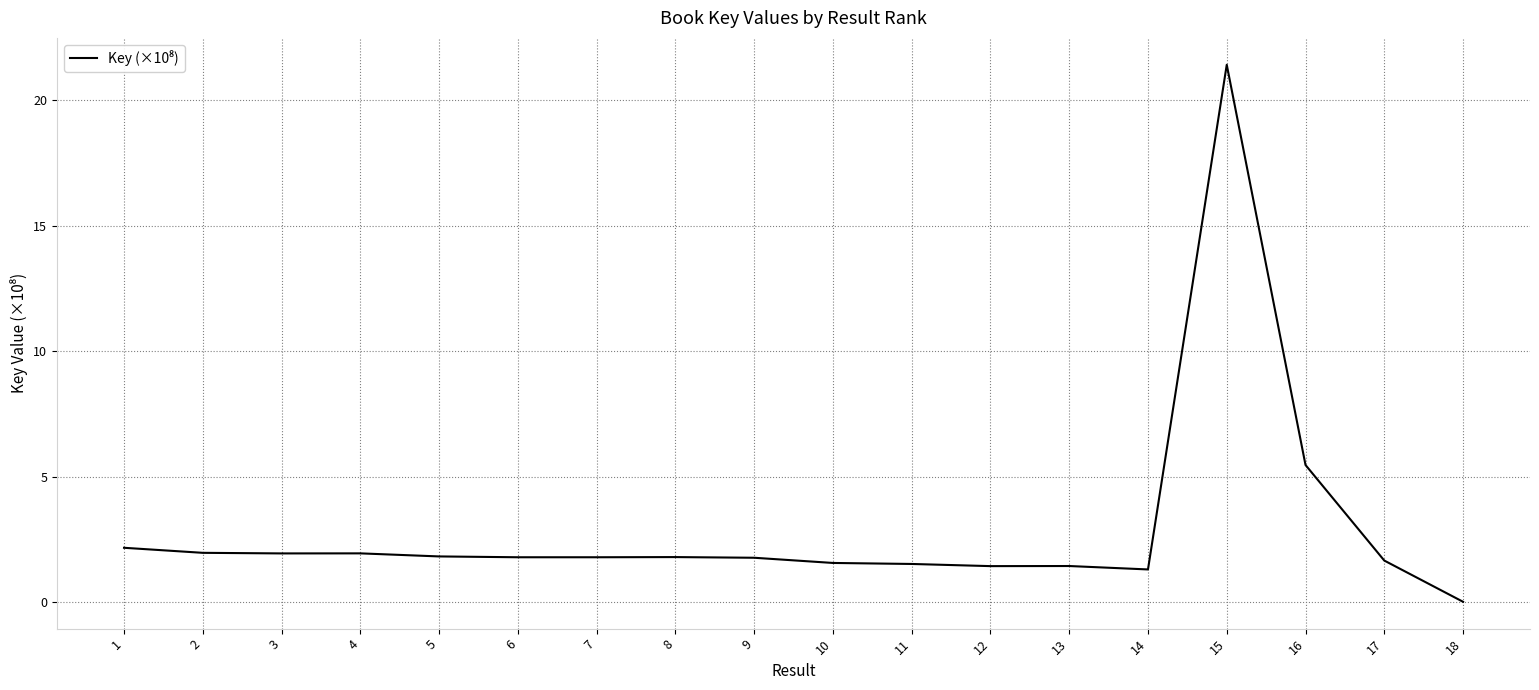

Between 18 and 2, which is larger?

2